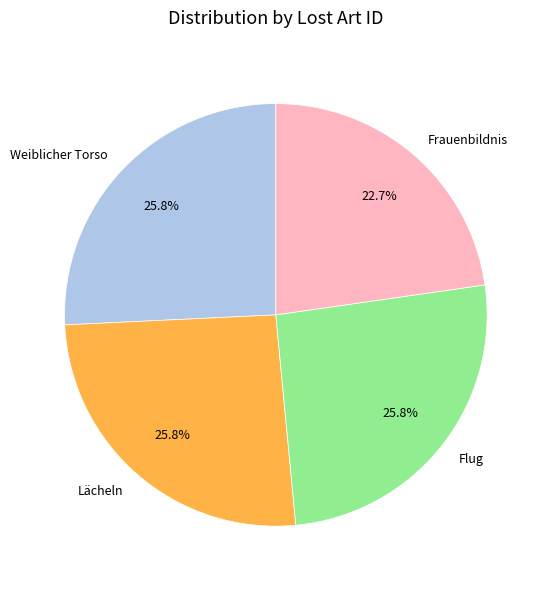

Between Frauenbildnis and Weiblicher Torso, which is larger?

Weiblicher Torso